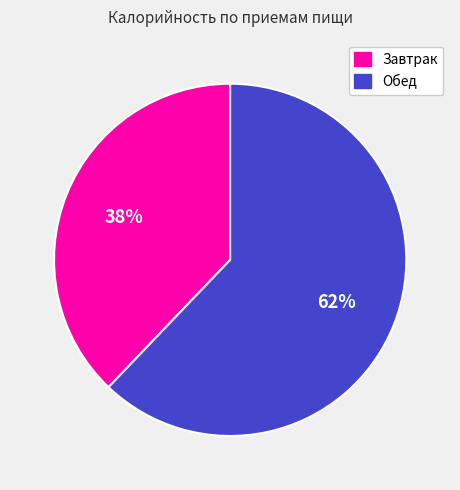

What is the smallest slice in the pie chart?

Завтрак